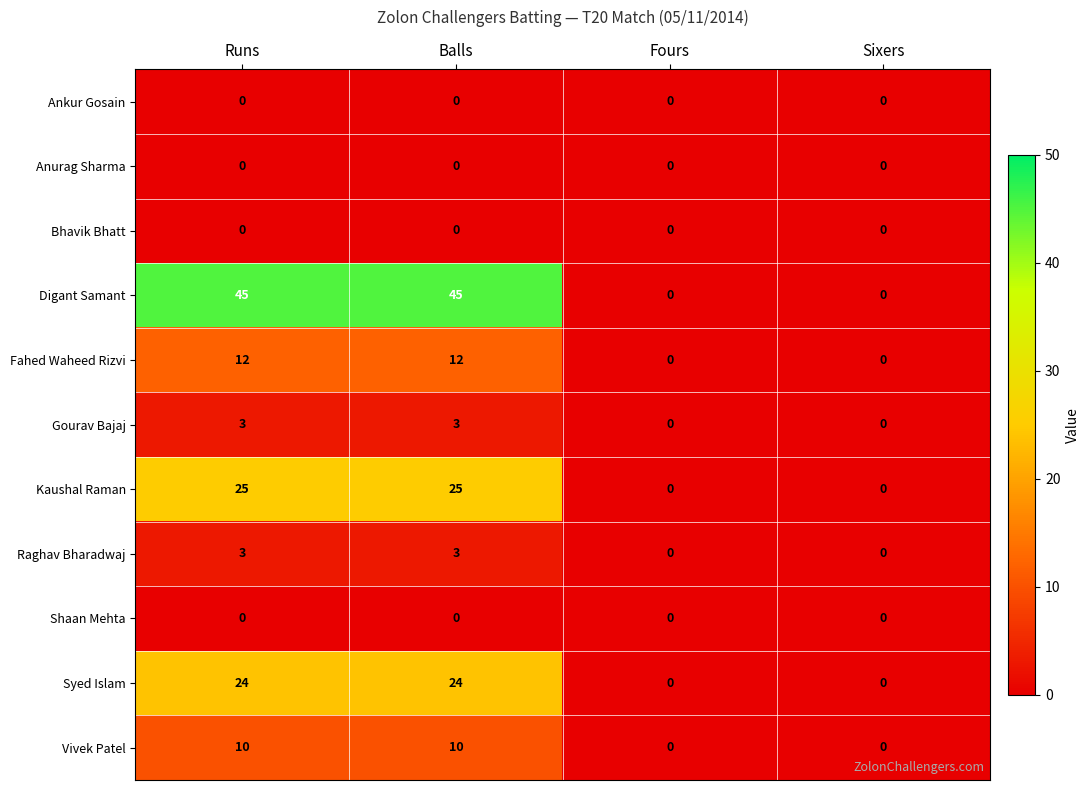

What is the difference between the maximum and minimum values in the Kaushal Raman series?

25